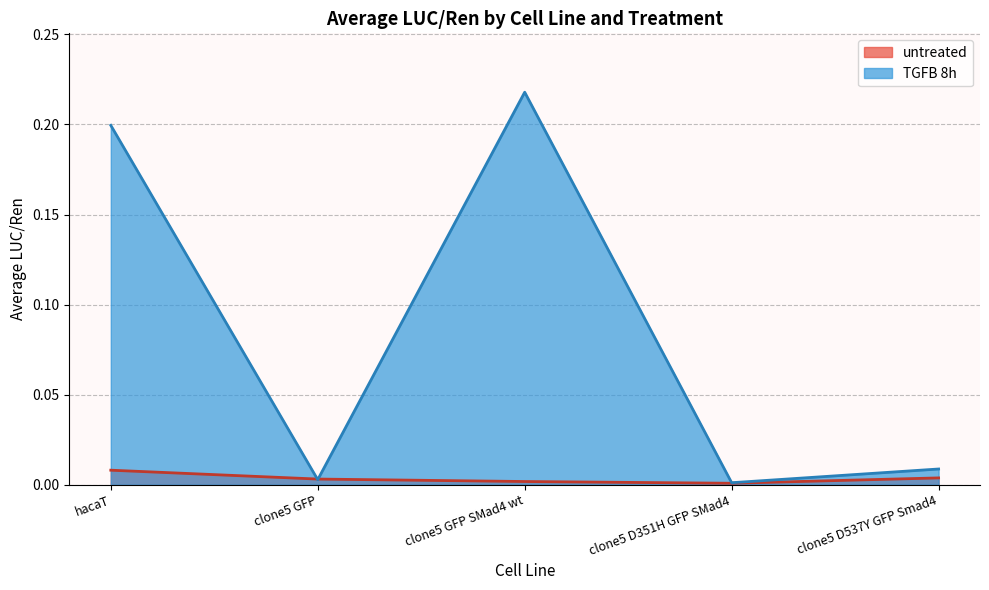

The TGFB 8h series shows 0.0 at clone5 D351H GFP SMad4. True or false?

True